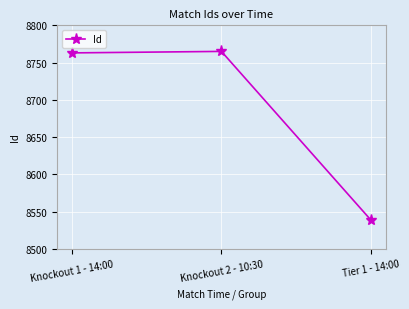

What is the label of the 3rd point from the left?

Tier 1 - 14:00